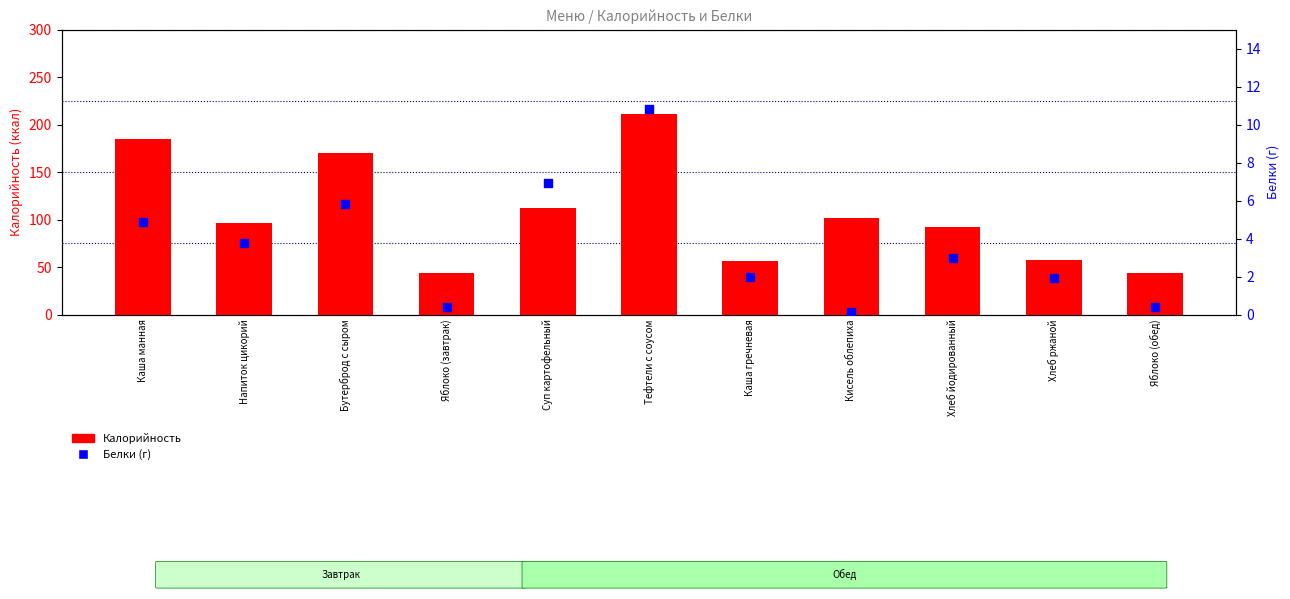

Is the value of Белки at Яблоко (обед) greater than the value of Калорийность at Каша манная?

No